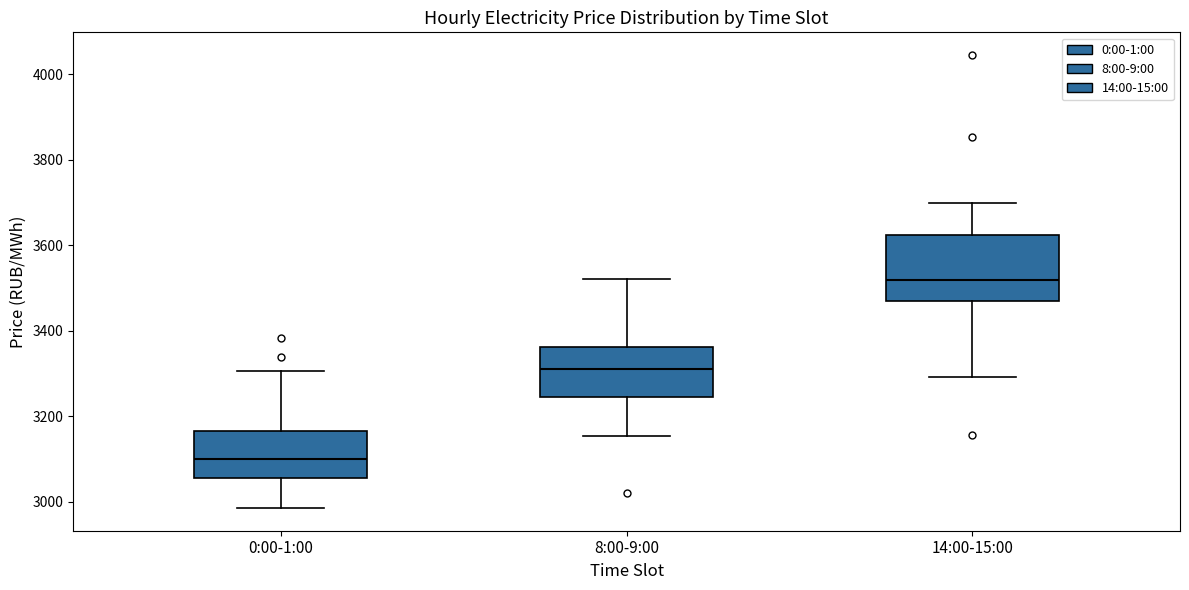

Where does the upper whisker of the box for 8:00-9:00 end on the y-axis? The values are not printed on the chart, so give them approximately, as read against the axis.

3520